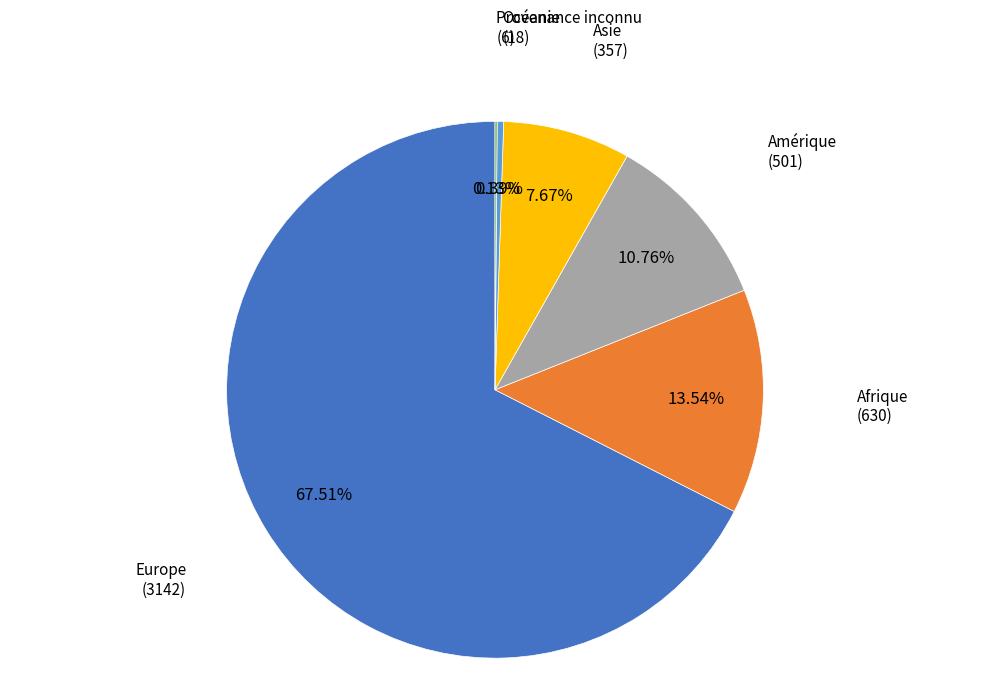

What percentage is the Europe slice, to the nearest percent?

68%